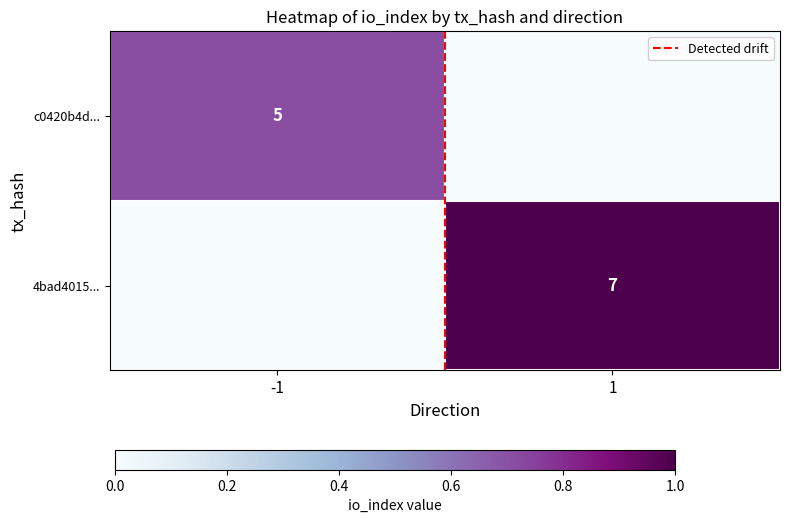

How many values in c0420b4d... are above zero?

1